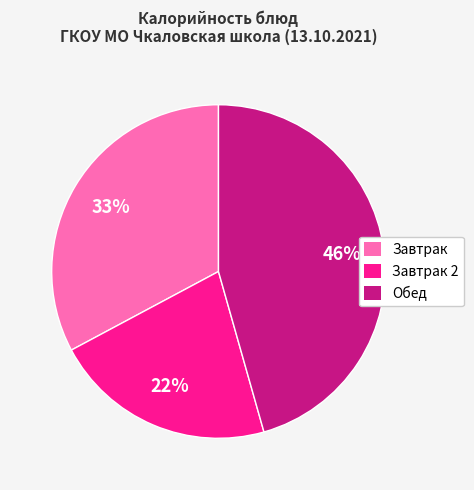

Count the number of slices in the pie.

3